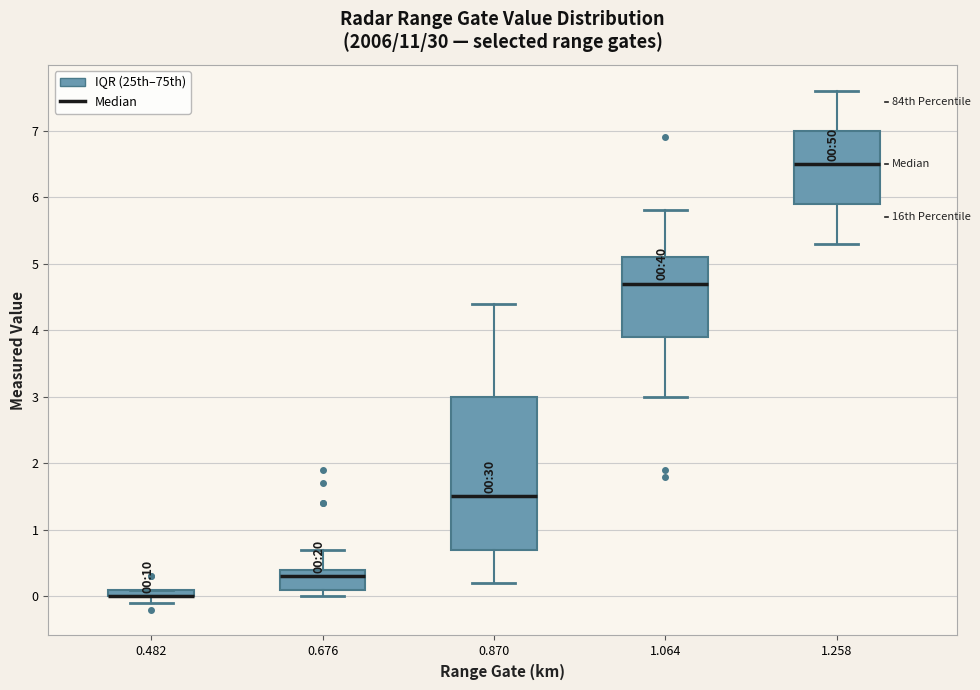

Comparing the boxes themselves (not the whiskers), which one is the tallest?

0.870